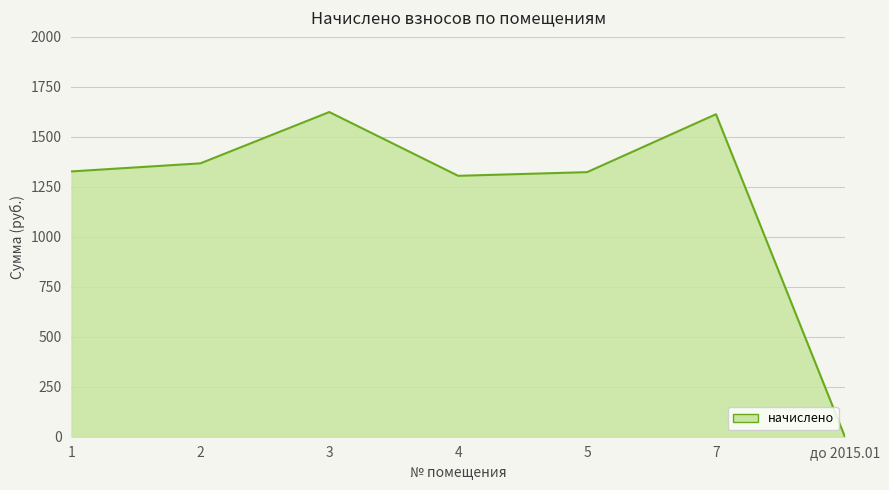

How many interior local peaks (higher than both neighbors) does the data have?

2